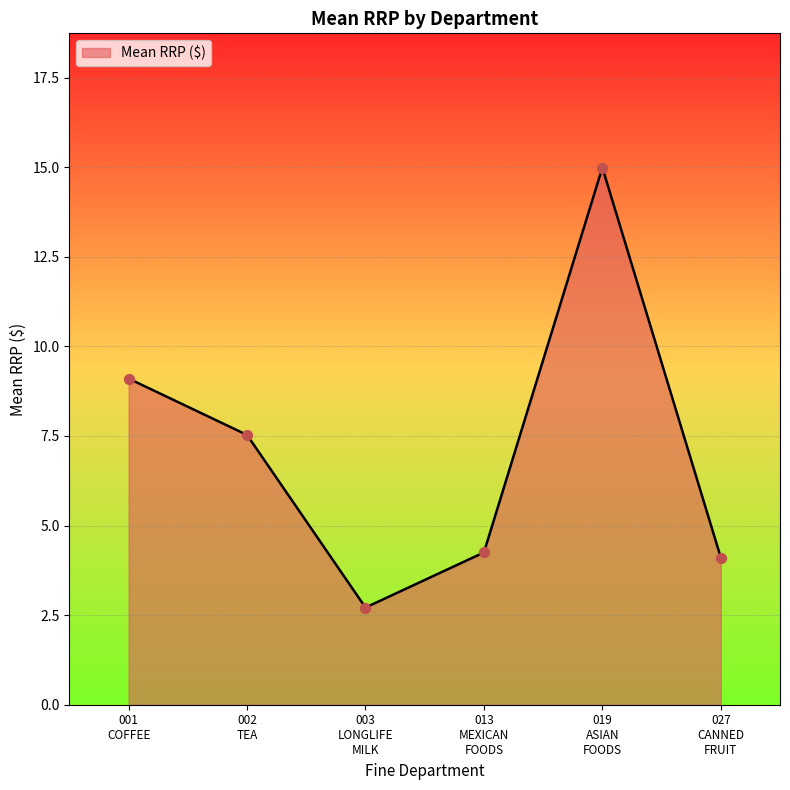

What is the smallest value displayed?

2.7